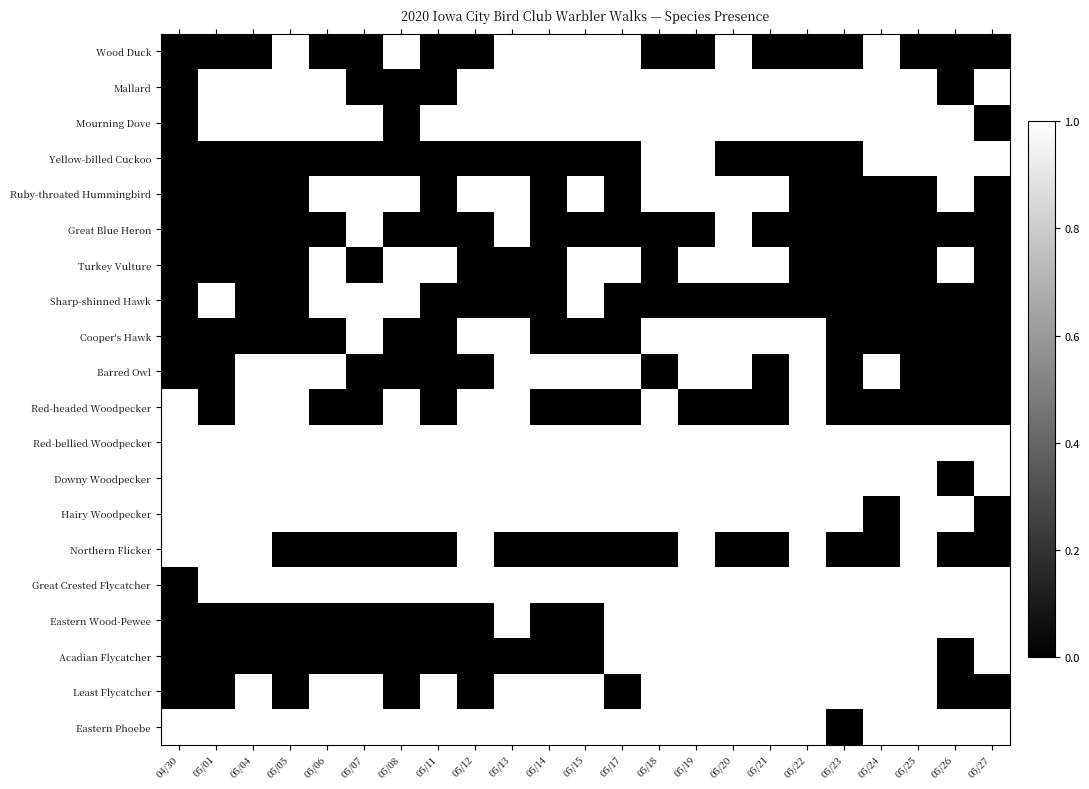

List the labels in order of Great Blue Heron value, largest first.

05/07, 05/13, 05/20, 04/30, 05/01, 05/04, 05/05, 05/06, 05/08, 05/11, 05/12, 05/14, 05/15, 05/17, 05/18, 05/19, 05/21, 05/22, 05/23, 05/24, 05/25, 05/26, 05/27